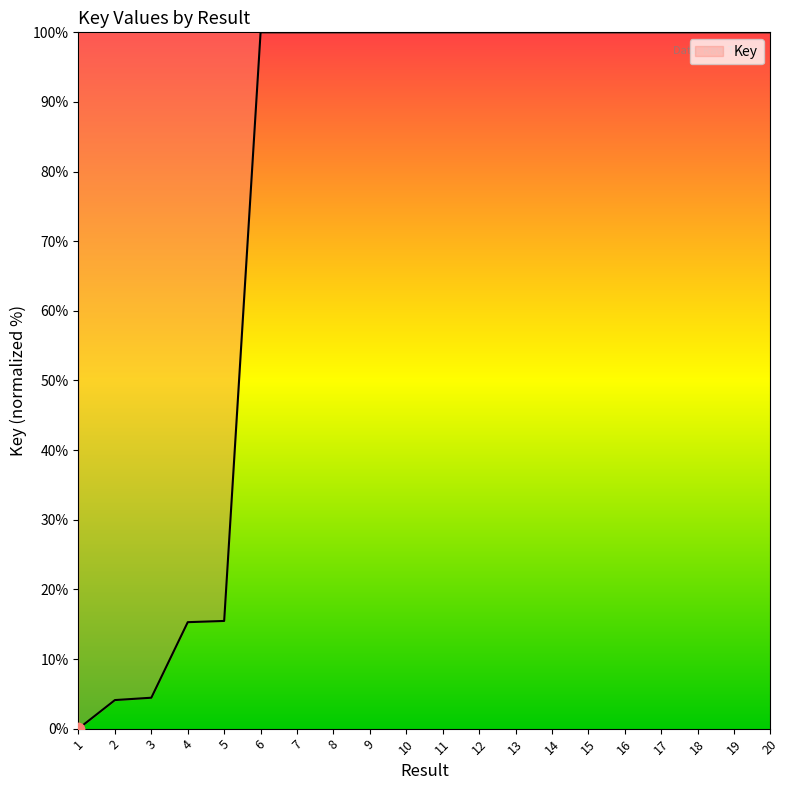

Approximately how many times larger is the value at 16 compared to 3?

22.5